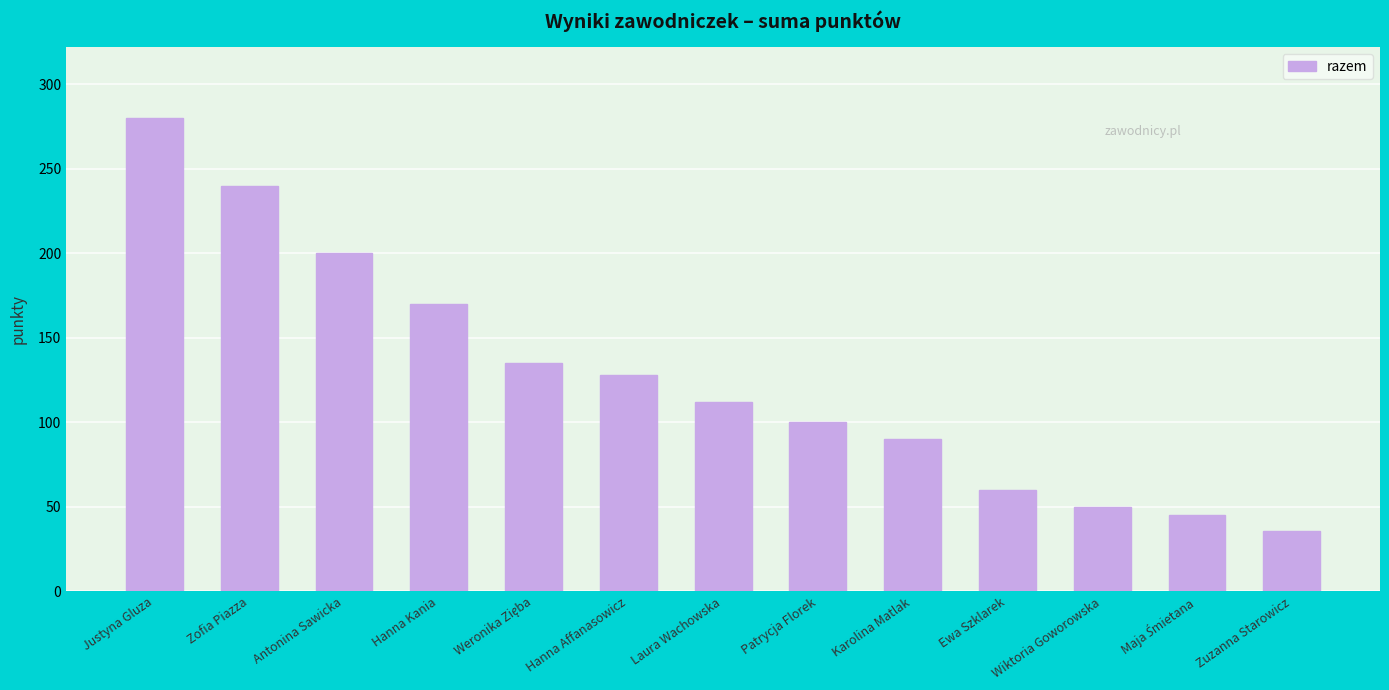

True or false: the data shows 48 at Laura Wachowska.

False